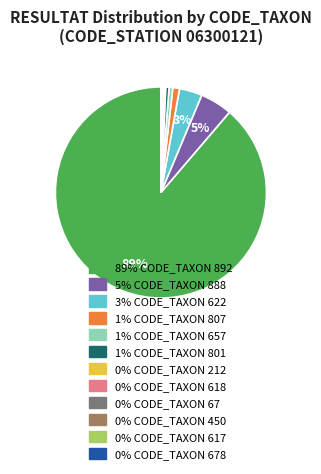

To the nearest percent, what is the average slice percentage?

8%